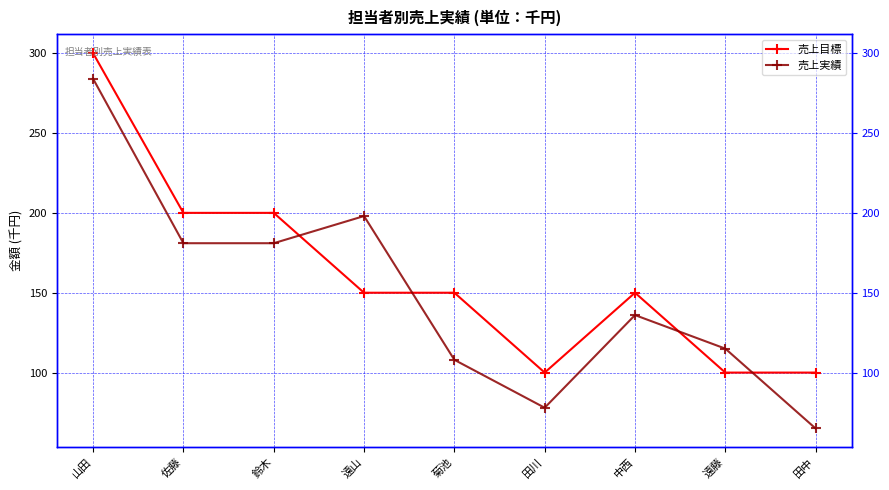

At which label does 売上実績 first exceed 136?

山田